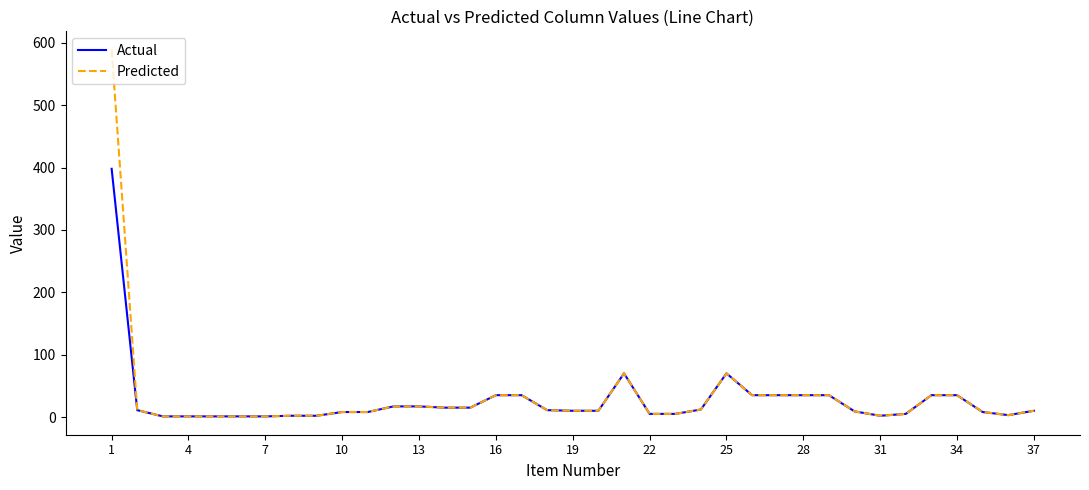

List the series in order of their peak value, highest first.

Predicted, Actual